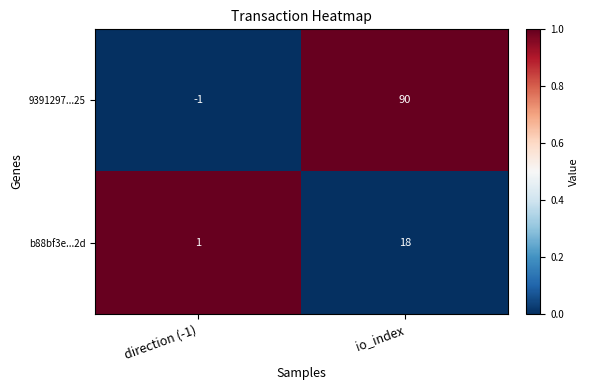

What is the difference between the highest and lowest values at io_index?

72